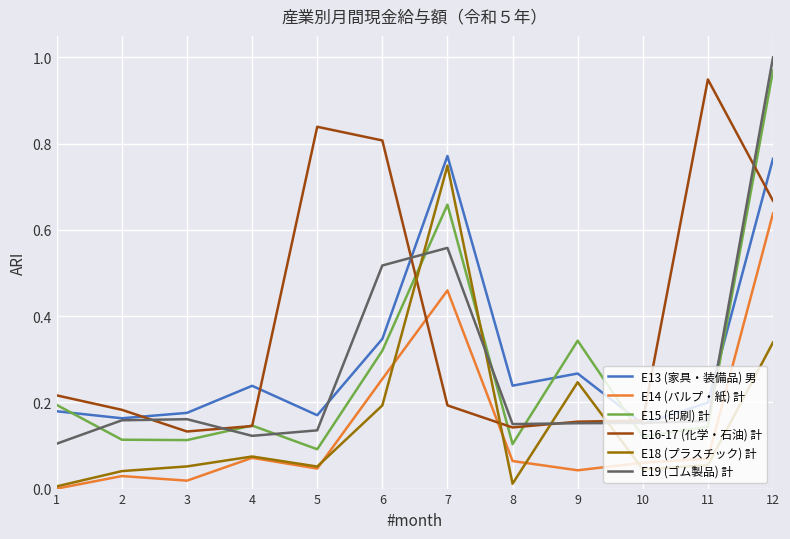

True or false: E15 (印刷) 計 and E14 (パルプ・紙) 計 intersect in this chart.

False